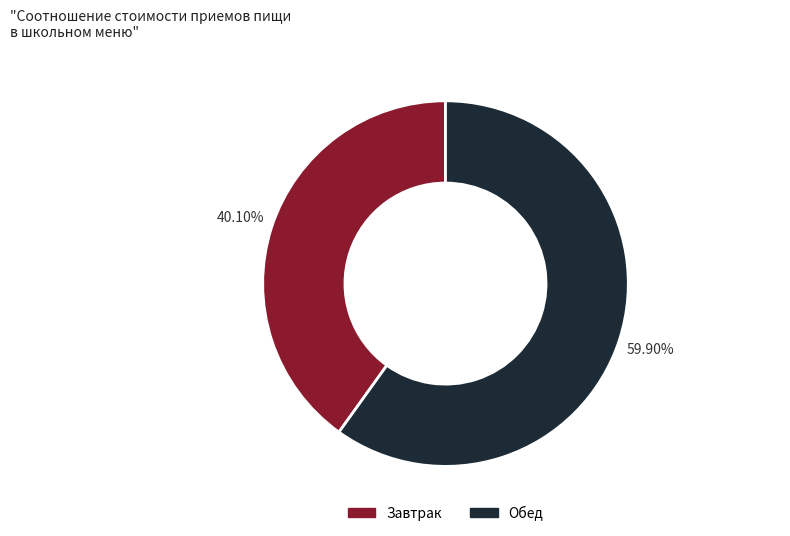

To the nearest percent, what is the combined percentage of Завтрак and Обед?

100%